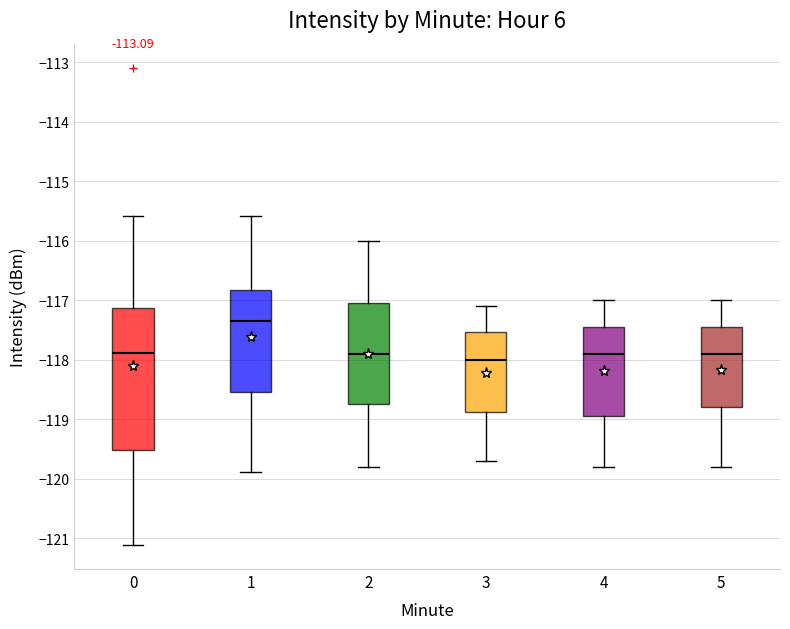

Where does the median line of the box at x = 3 sit on the y-axis? The values are not printed on the chart, so give them approximately, as read against the axis.

-118.0